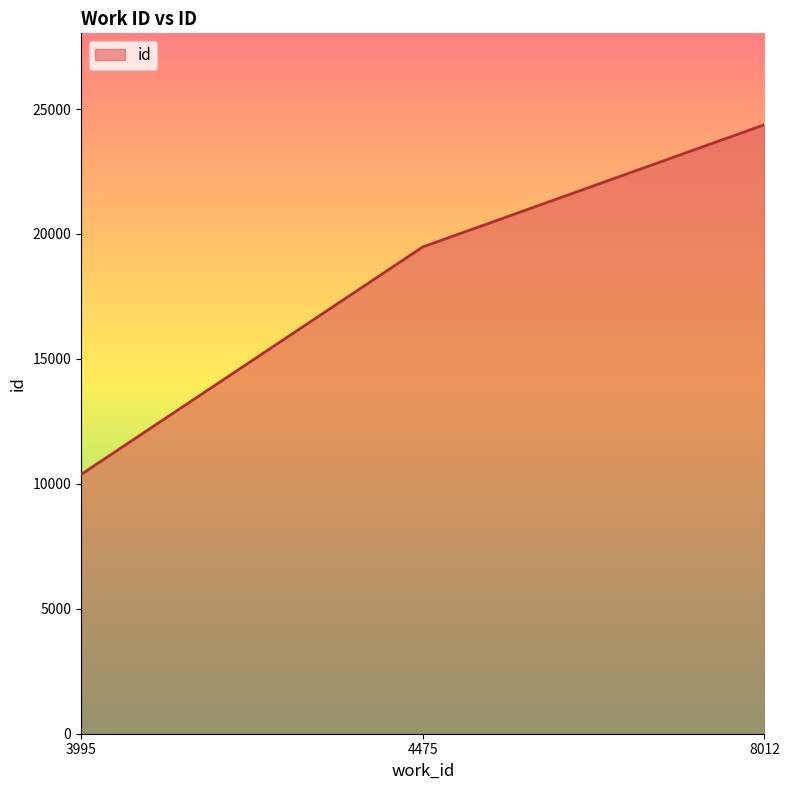

What value does the data have at 4475, to the nearest 100?

19500